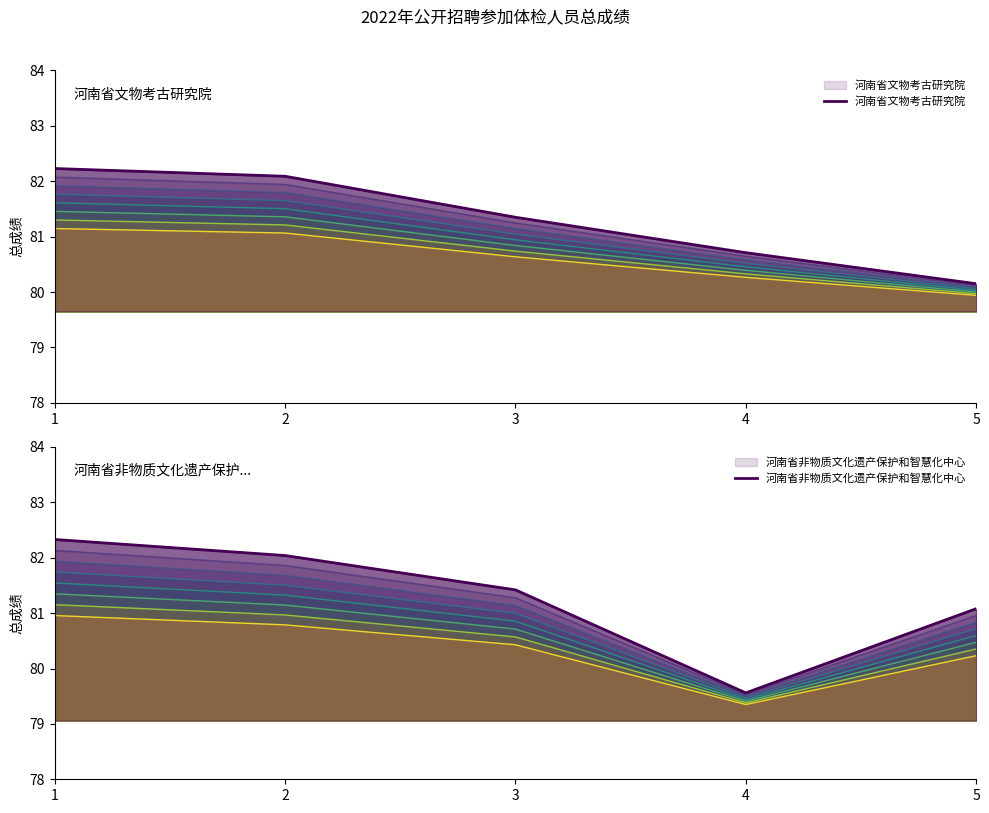

Read the 河南省文物考古研究院 value at 2.

82.1